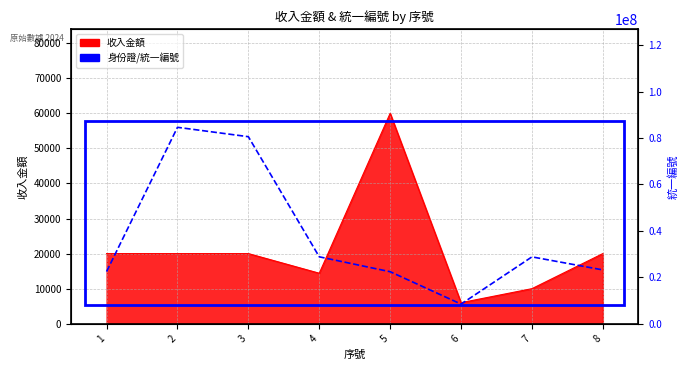

What is the value of the 收入金額 point at the 7th from the left?

10000